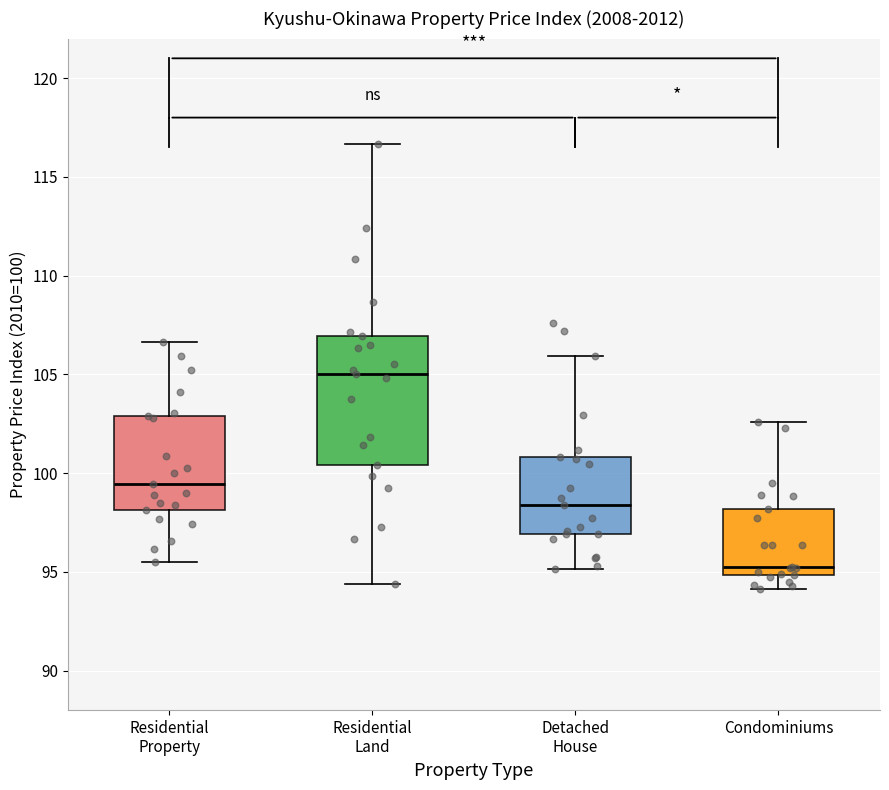

Reading left to right, read every box against the y-axis: the position of its median line, the range the box covers, and the ends of its whiskers. The values are not printed on the chart, so give them approximately, as read against the axis.

Residential Property: median 99.5, box 98.0 to 103.0, whiskers 95.5 to 106.5
Residential Land: median 105.0, box 100.5 to 107.0, whiskers 94.5 to 116.5
Detached House: median 98.5, box 97.0 to 101.0, whiskers 95.0 to 106.0
Condominiums: median 95.5, box 95.0 to 98.0, whiskers 94.0 to 102.5